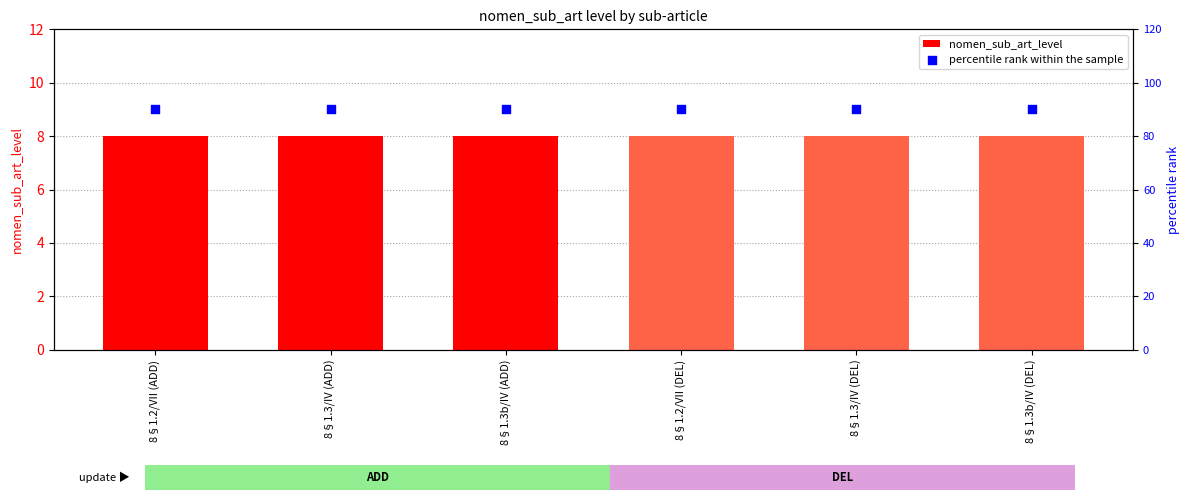

Which series contains the highest Y value?

percentile rank within the sample